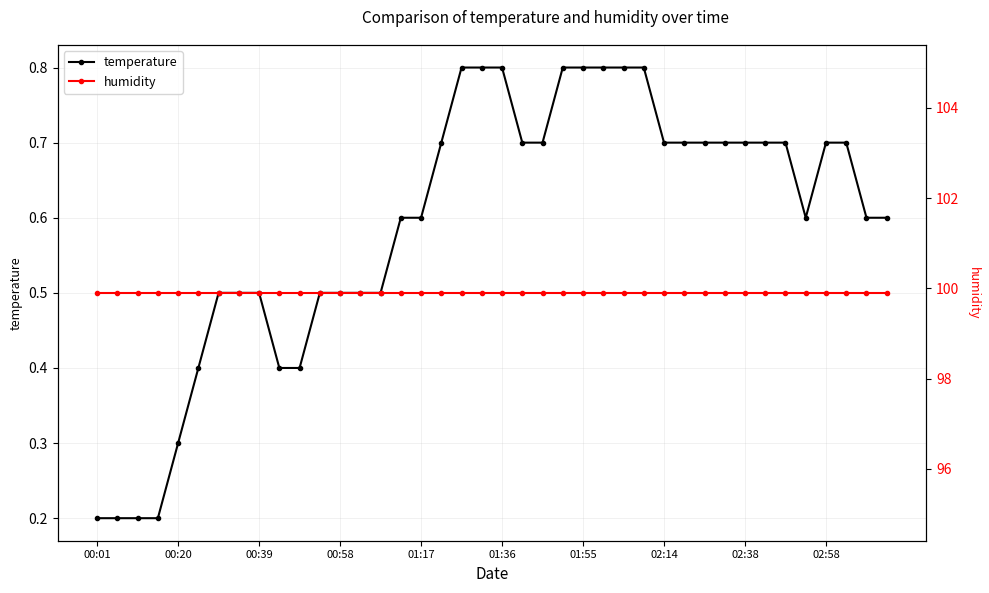

Count the temperature values in the range 0 to 1.

40